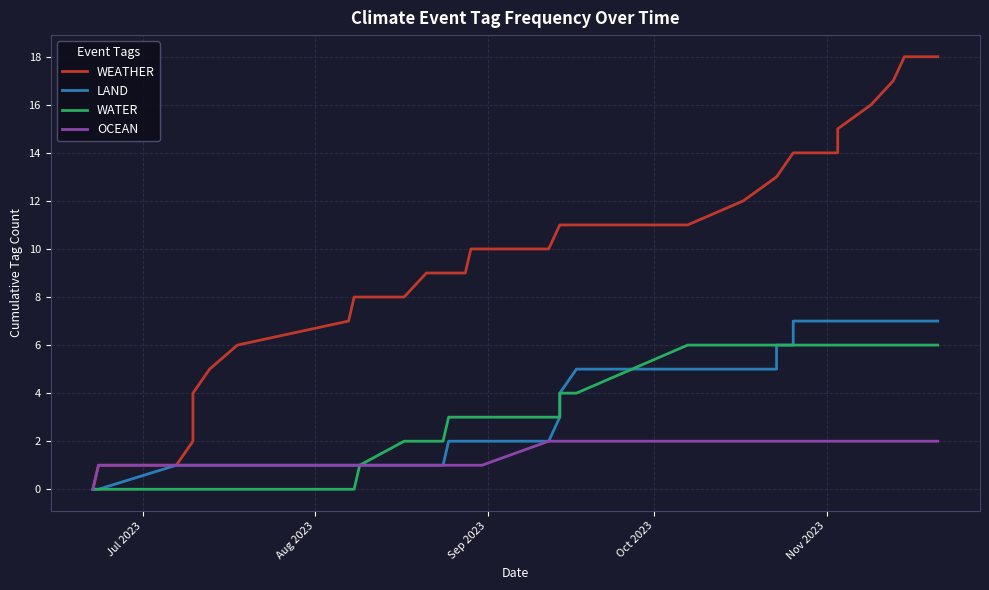

What is the highest value of the WATER series?

6